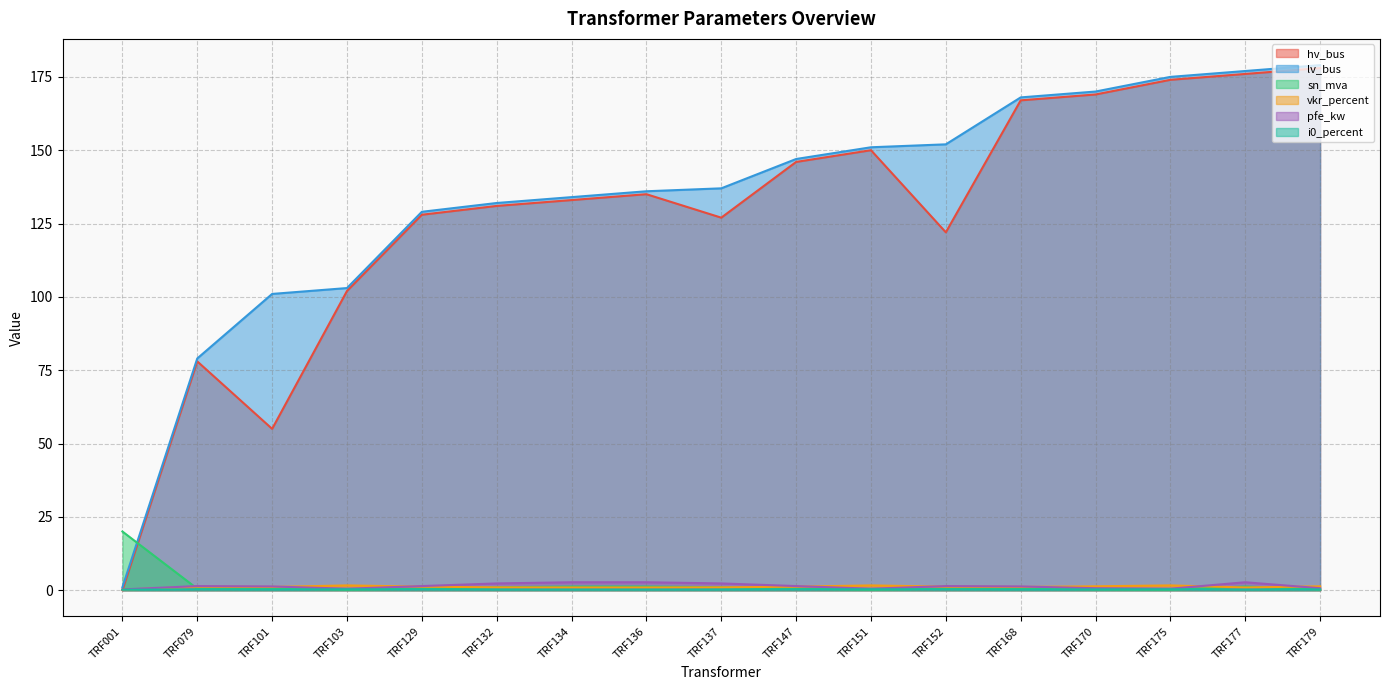

Reading left to right, what are all the values shown in this chart?

hv_bus: TRF001=0.0	TRF079=78.0	TRF101=55.0	TRF103=102.0	TRF129=128.0	TRF132=131.0	TRF134=133.0	TRF136=135.0	TRF137=127.0	TRF147=146.0	TRF151=150.0	TRF152=122.0	TRF168=167.0	TRF170=169.0	TRF175=174.0	TRF177=176.0	TRF179=178.0
lv_bus: TRF001=1.0	TRF079=79.0	TRF101=101.0	TRF103=103.0	TRF129=129.0	TRF132=132.0	TRF134=134.0	TRF136=136.0	TRF137=137.0	TRF147=147.0	TRF151=151.0	TRF152=152.0	TRF168=168.0	TRF170=170.0	TRF175=175.0	TRF177=177.0	TRF179=179.0
sn_mva: TRF001=20.0	TRF079=0.5	TRF101=0.6	TRF103=0.2	TRF129=0.5	TRF132=1.0	TRF134=1.2	TRF136=1.2	TRF137=1.0	TRF147=0.5	TRF151=0.2	TRF152=0.5	TRF168=0.6	TRF170=0.2	TRF175=0.2	TRF177=1.2	TRF179=0.2
vkr_percent: TRF001=0.1	TRF079=1.2	TRF101=1.1	TRF103=1.6	TRF129=1.2	TRF132=1.0	TRF134=0.9	TRF136=0.9	TRF137=1.0	TRF147=1.2	TRF151=1.6	TRF152=1.2	TRF168=1.1	TRF170=1.3	TRF175=1.6	TRF177=0.9	TRF179=1.3
pfe_kw: TRF001=0.3	TRF079=1.4	TRF101=1.3	TRF103=0.5	TRF129=1.4	TRF132=2.3	TRF134=2.7	TRF136=2.7	TRF137=2.3	TRF147=1.4	TRF151=0.5	TRF152=1.4	TRF168=1.3	TRF170=0.7	TRF175=0.5	TRF177=2.7	TRF179=0.7
i0_percent: TRF001=0.2	TRF079=0.3	TRF101=0.2	TRF103=0.3	TRF129=0.3	TRF132=0.2	TRF134=0.2	TRF136=0.2	TRF137=0.2	TRF147=0.3	TRF151=0.3	TRF152=0.3	TRF168=0.2	TRF170=0.3	TRF175=0.3	TRF177=0.2	TRF179=0.3